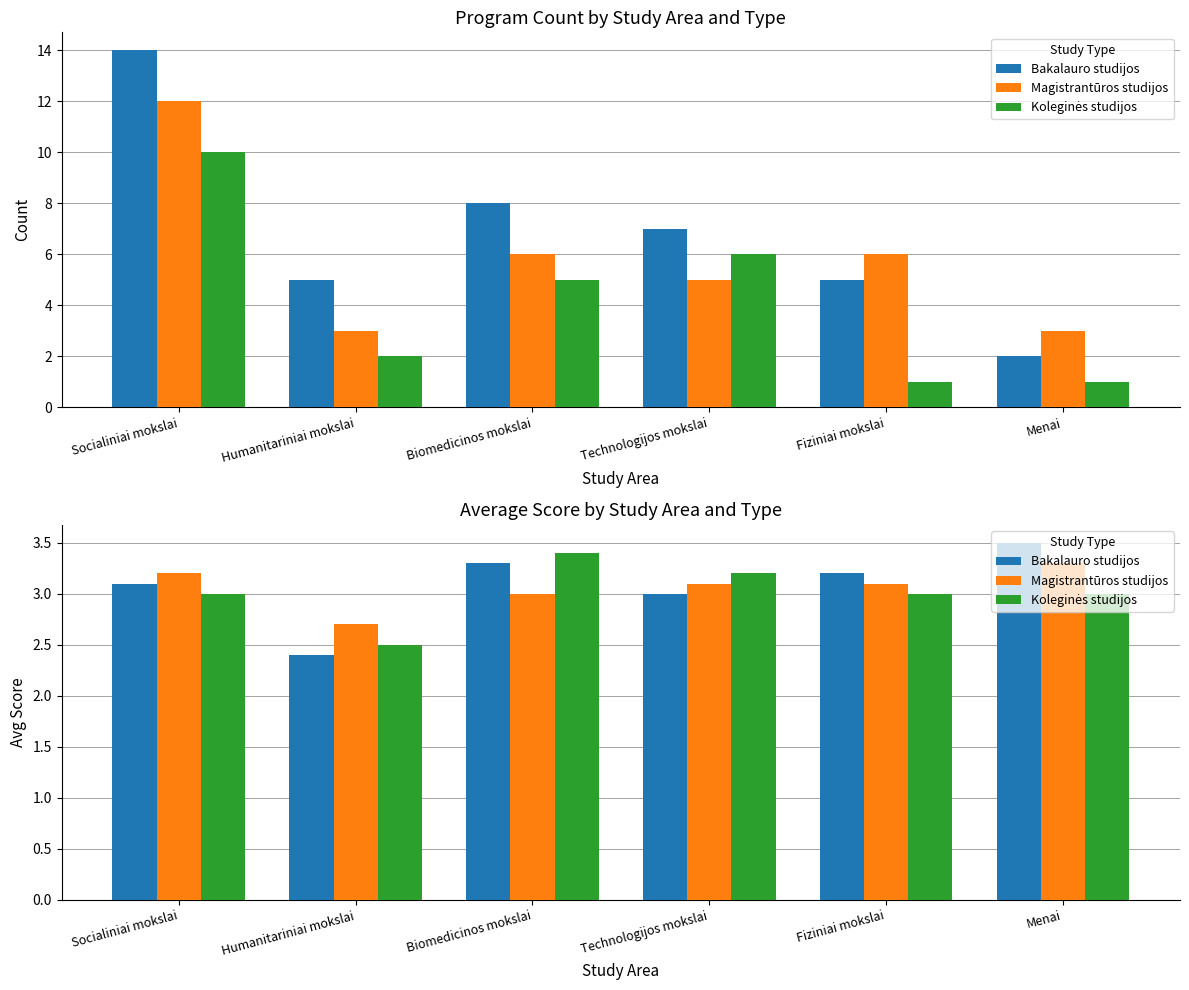

At which label does Bakalauro studijos reach its minimum?

Humanitariniai mokslai